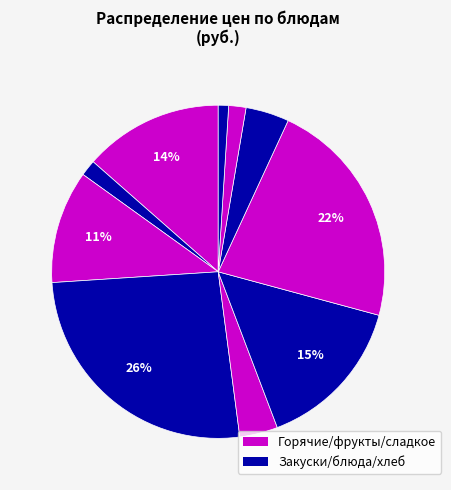

Count the number of slices in the pie.

10